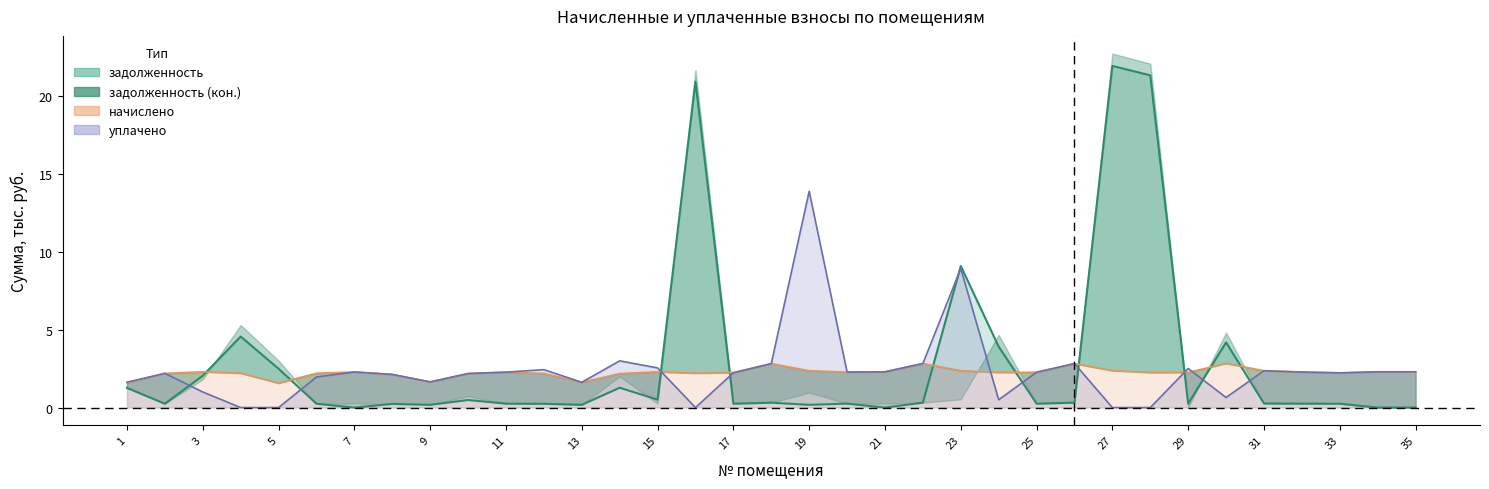

What is the difference between the second highest and second lowest values in the задолженность series?

21.3